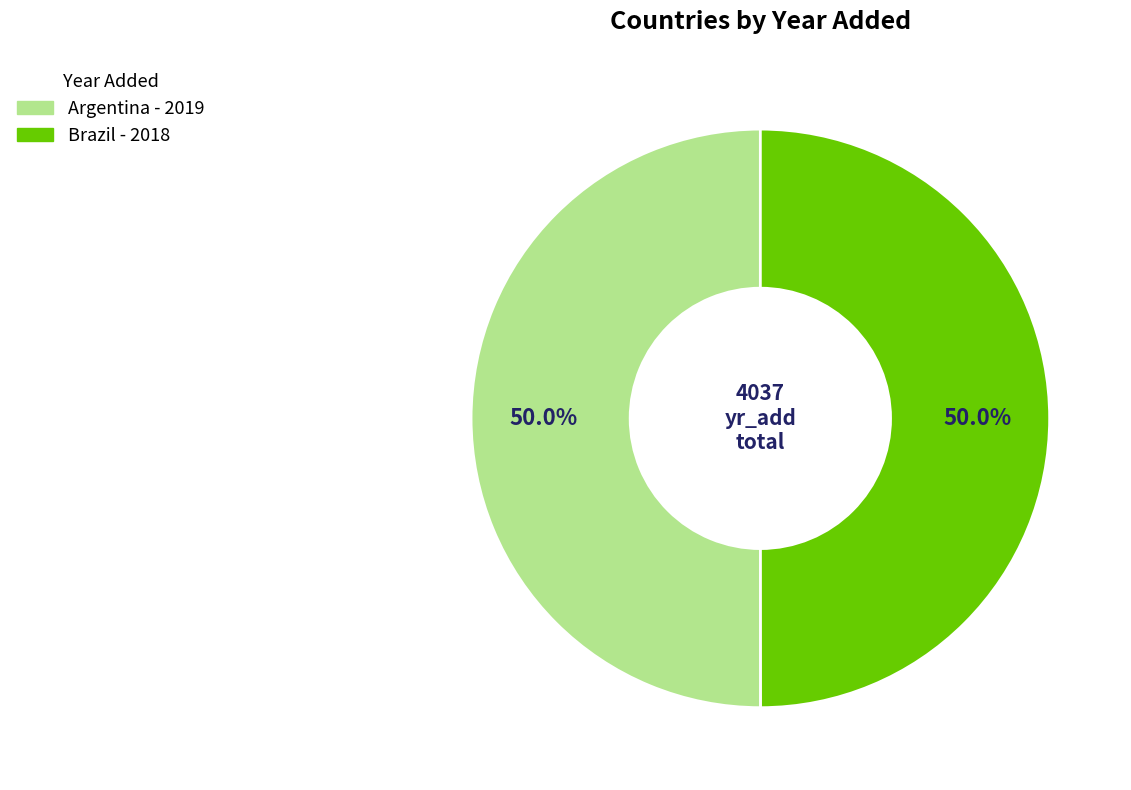

Approximately how many times larger is the value at Argentina compared to Brazil?

1.0